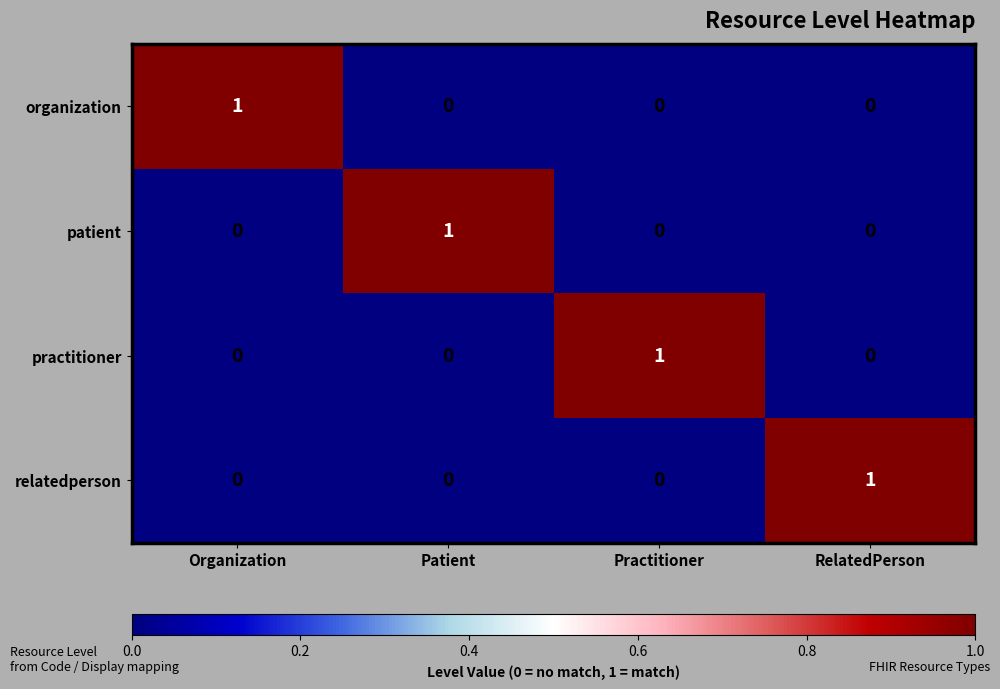

Count the patient values in the range 0 to 1.

4